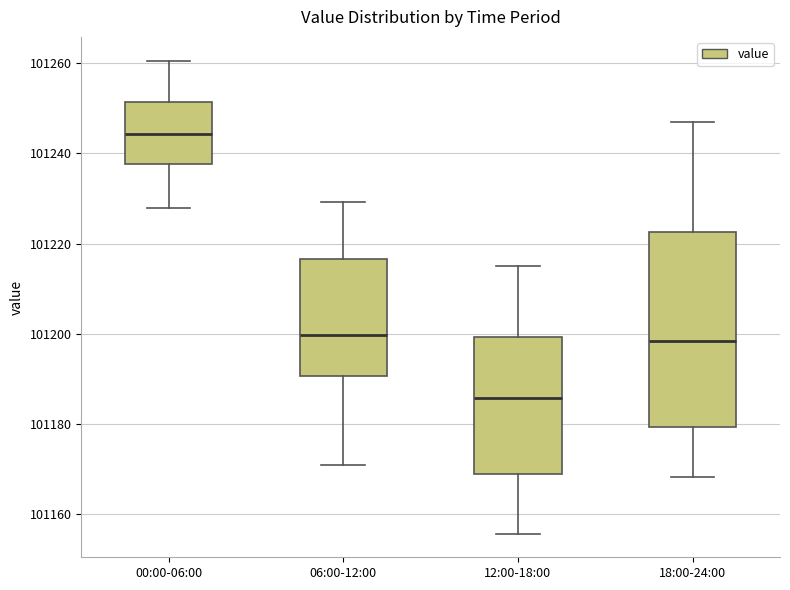

Comparing the boxes themselves (not the whiskers), which one is the tallest?

18:00-24:00